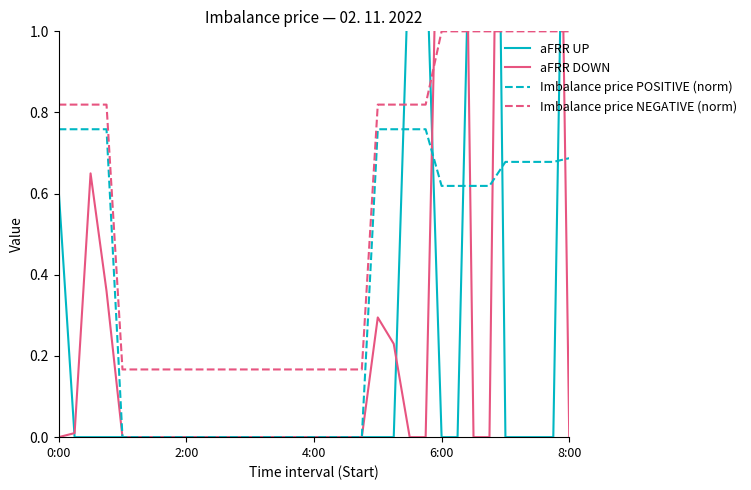

Is it true that Imbalance price NEGATIVE (norm) equals 0.0 at 6?

False